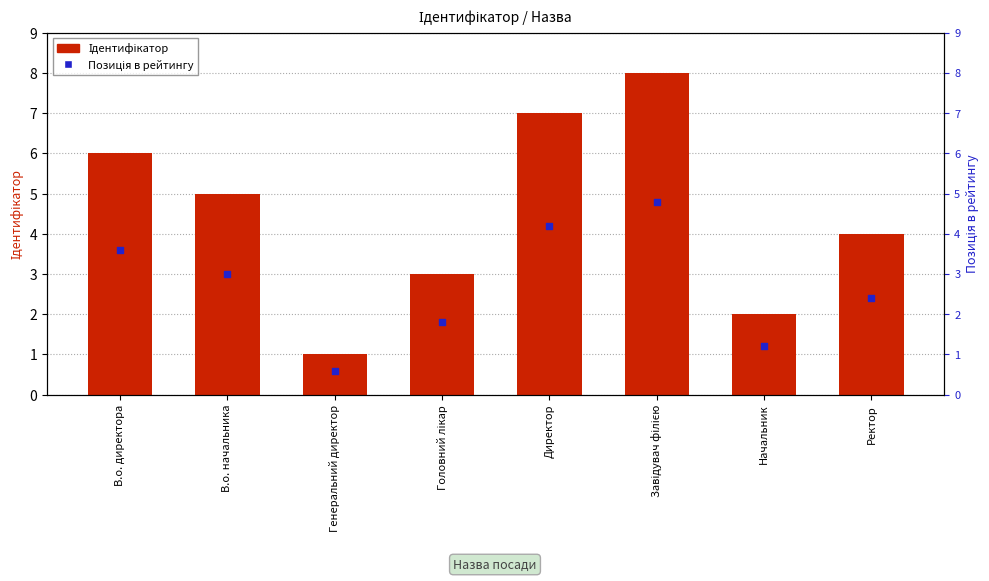

Which series contains the lowest Y value?

Позиція в рейтингу